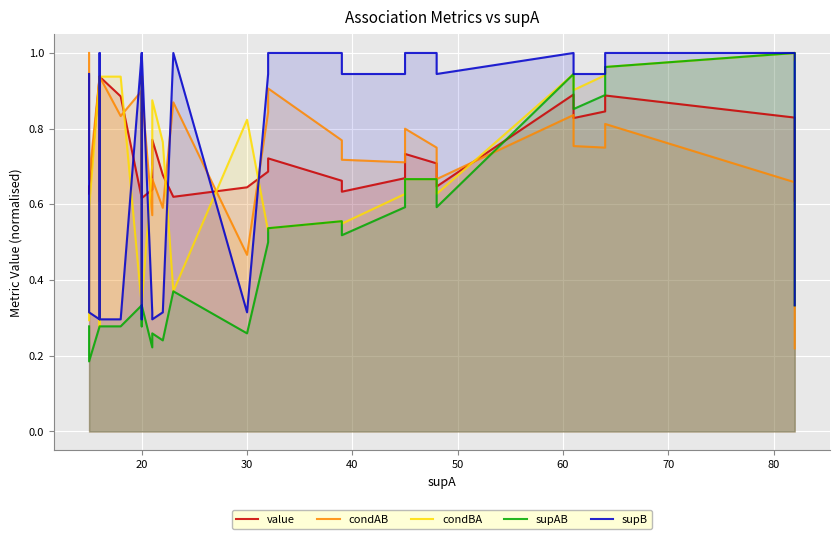

How many interior local valleys does the condAB series have?

7